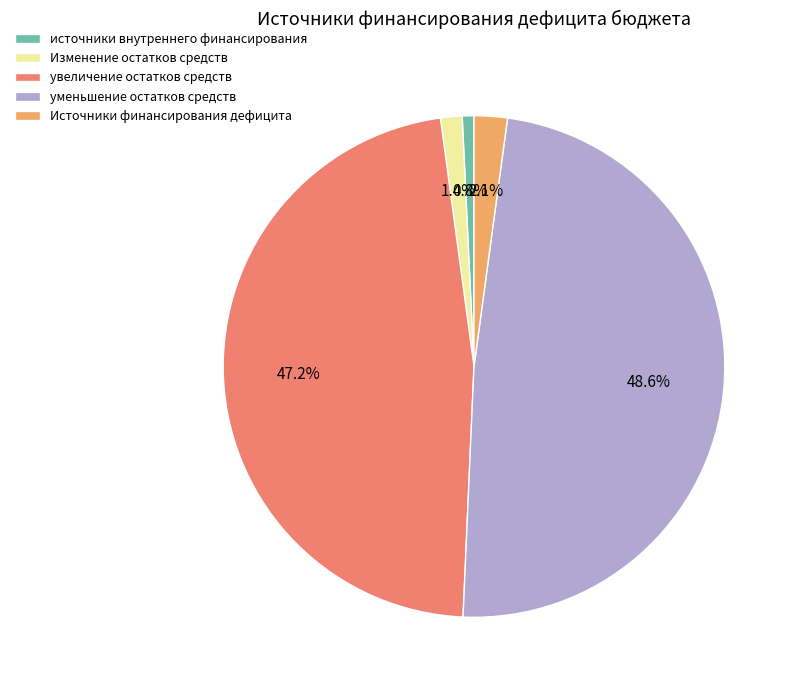

Between уменьшение остатков средств and увеличение остатков средств, which is larger?

уменьшение остатков средств